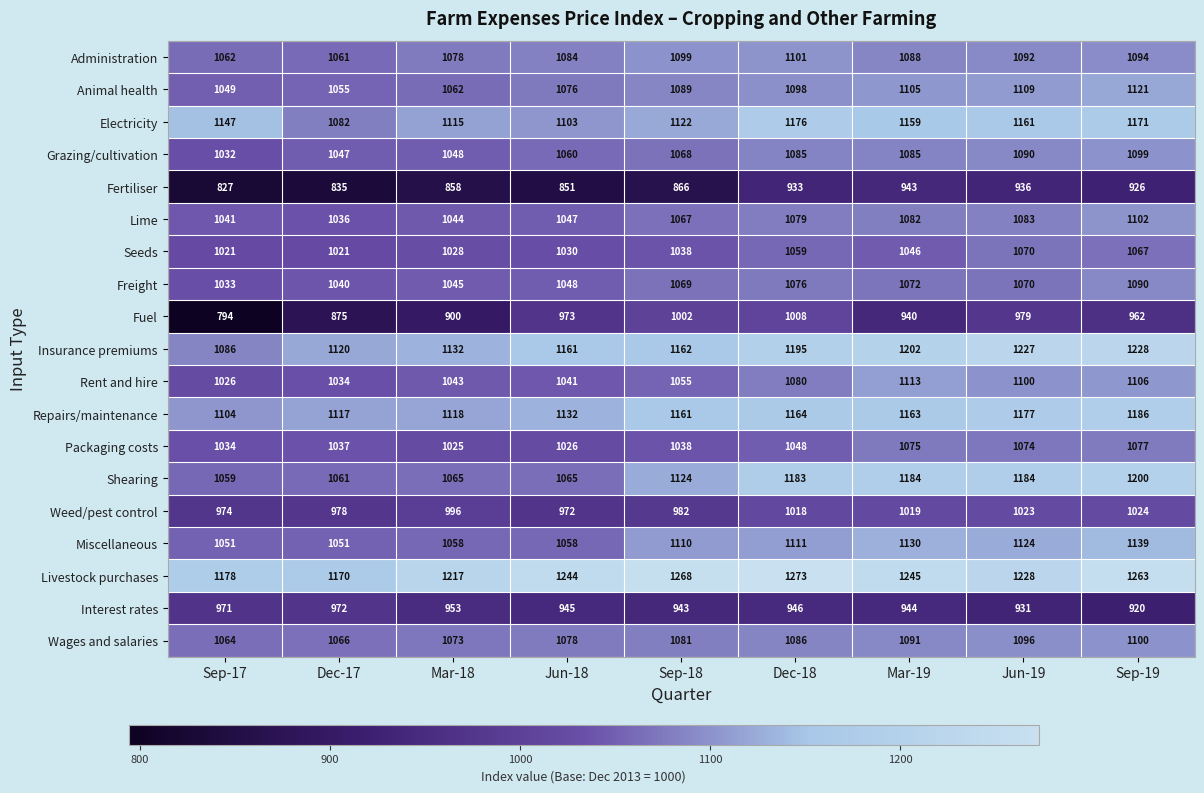

Which label corresponds to the smallest value in the chart?

Sep-17